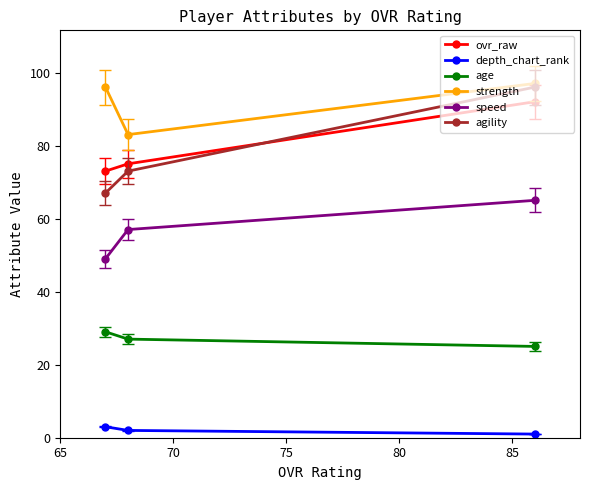

Which series has the largest total across all categories?

strength